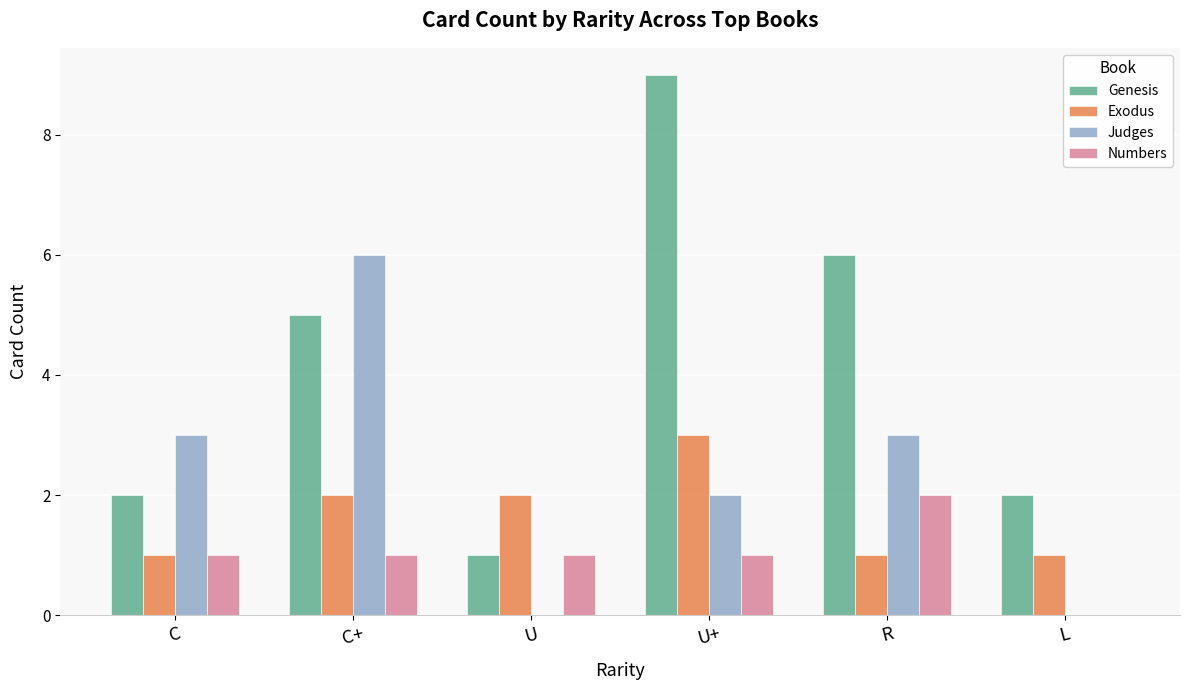

Between U and R, which series saw the biggest shift?

Genesis